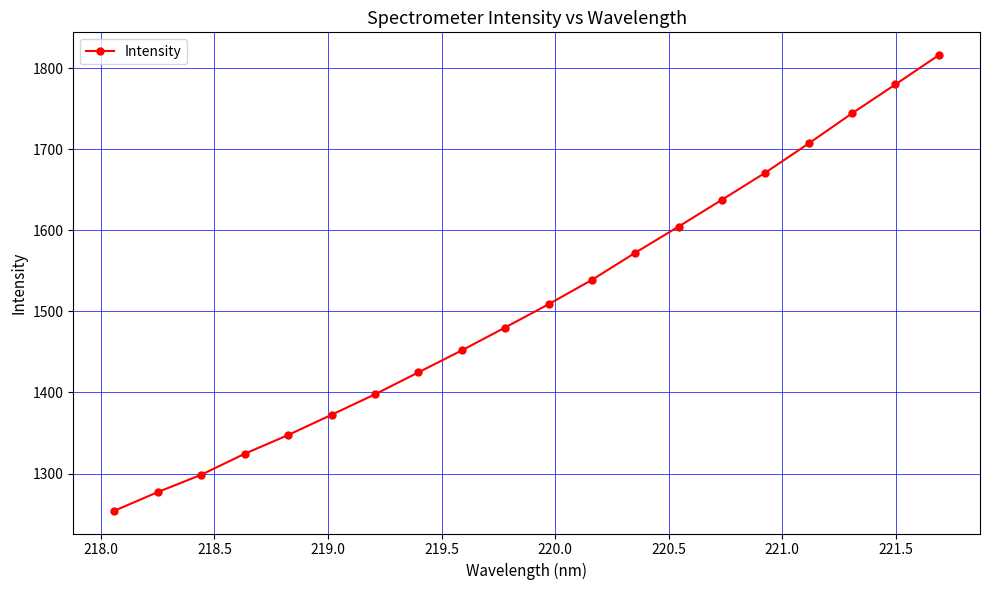

Count the number of data series in this chart.

1